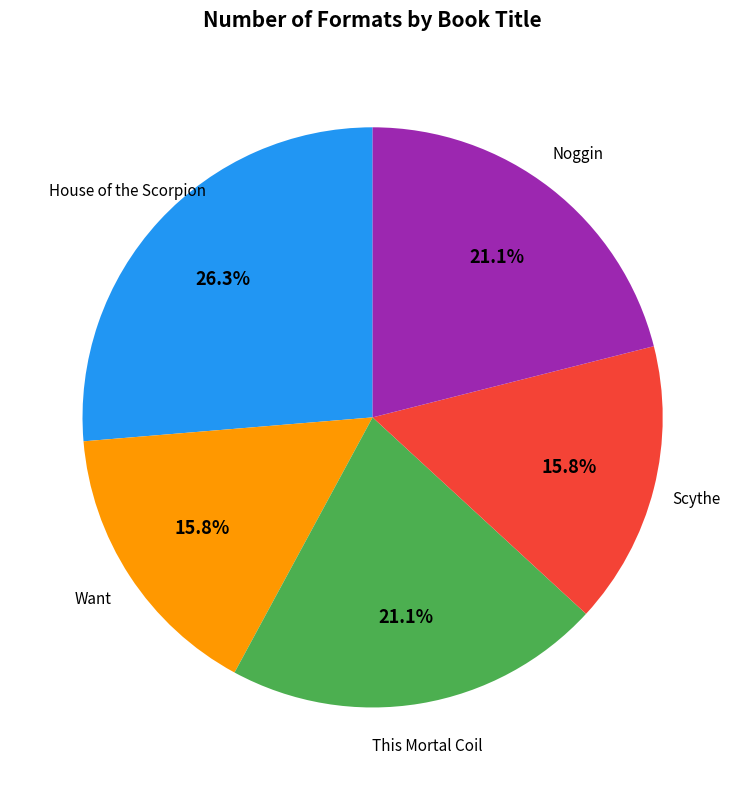

How many segments does this pie chart have?

5